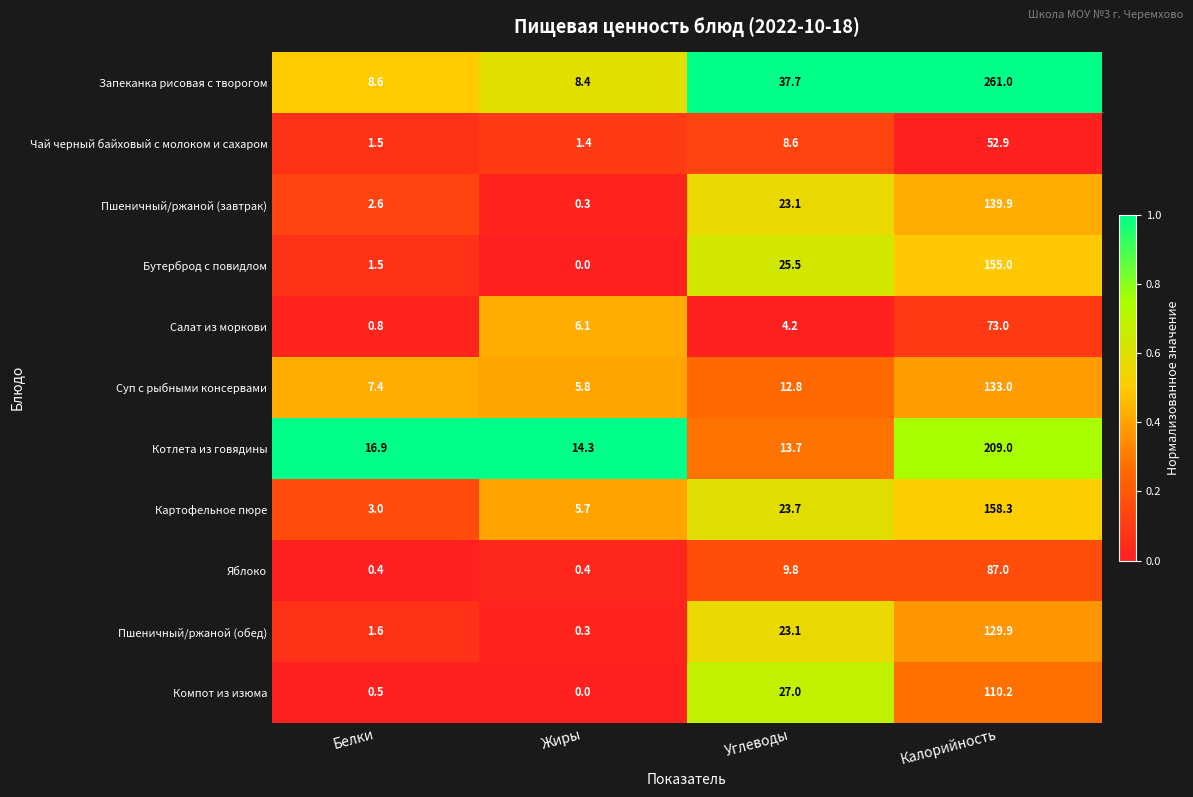

At how many categories does at least one series exceed 0?

4